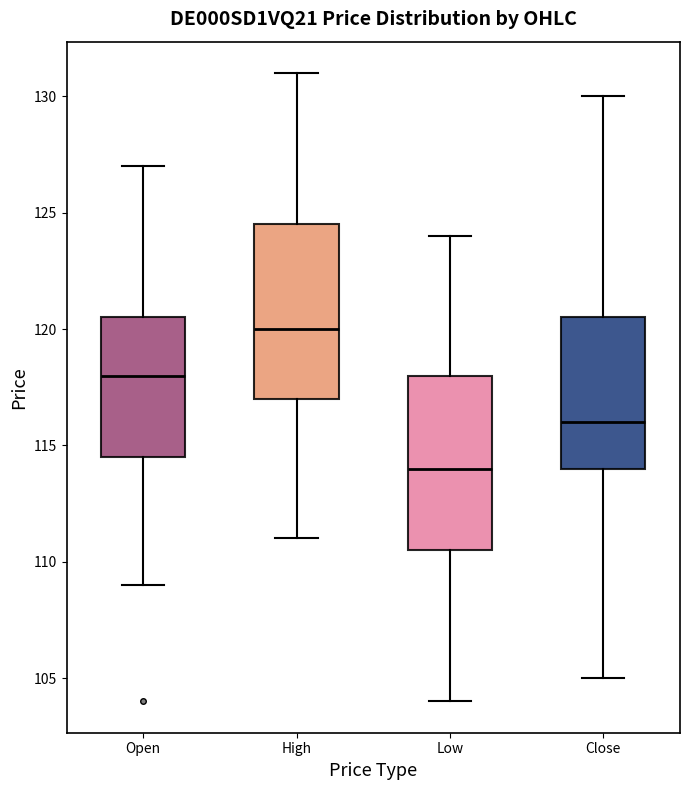

Reading left to right, transcribe this box plot: for each box, give where its median line is, the range the box spans, and where its two whiskers end, as read against the y-axis. The values are not printed on the chart, so give them approximately, as read against the axis.

Open: median 118.0, box 114.5 to 120.5, whiskers 109.0 to 127.0
High: median 120.0, box 117.0 to 124.5, whiskers 111.0 to 131.0
Low: median 114.0, box 110.5 to 118.0, whiskers 104.0 to 124.0
Close: median 116.0, box 114.0 to 120.5, whiskers 105.0 to 130.0